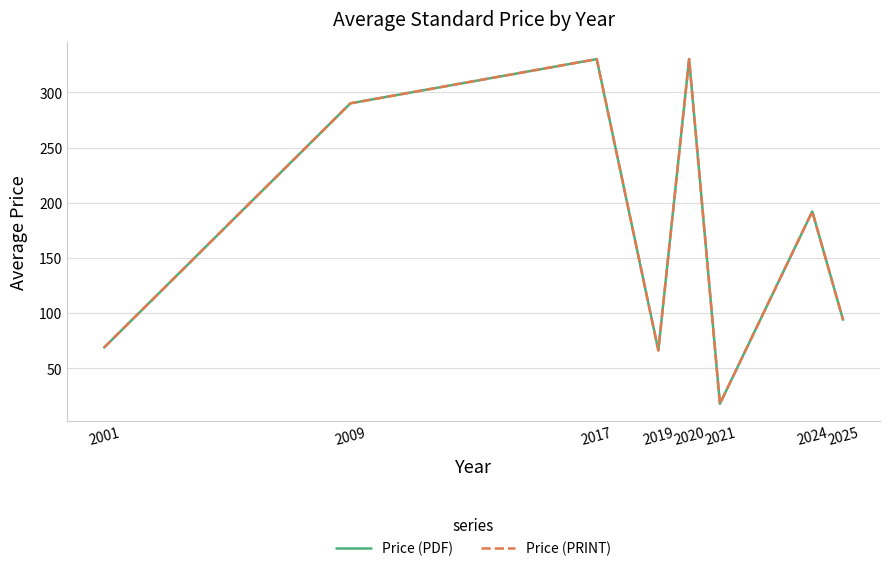

What is the sum of the Price (PRINT) values at 2001 and 2017?

399.0